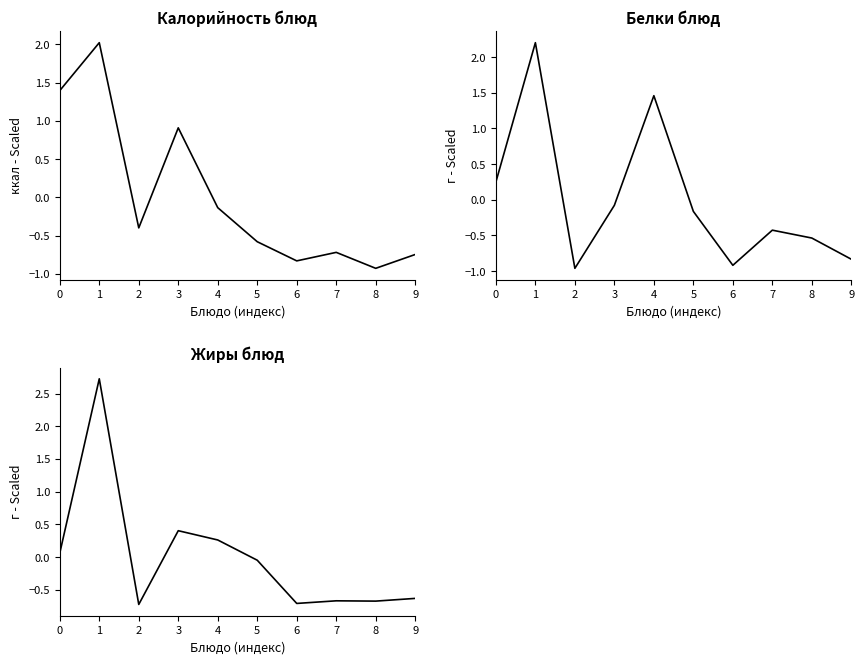

What is the maximum value shown in the chart?

2.7